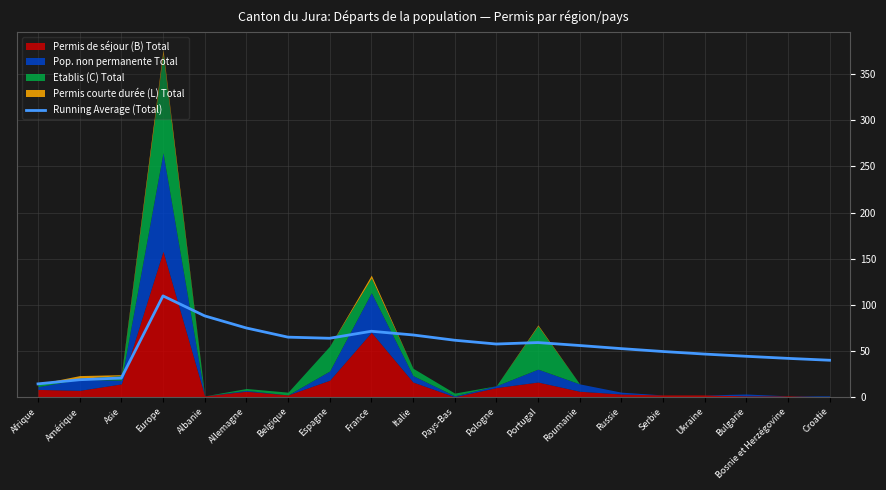

True or false: there are more than 0 points higher than both neighbors.

True